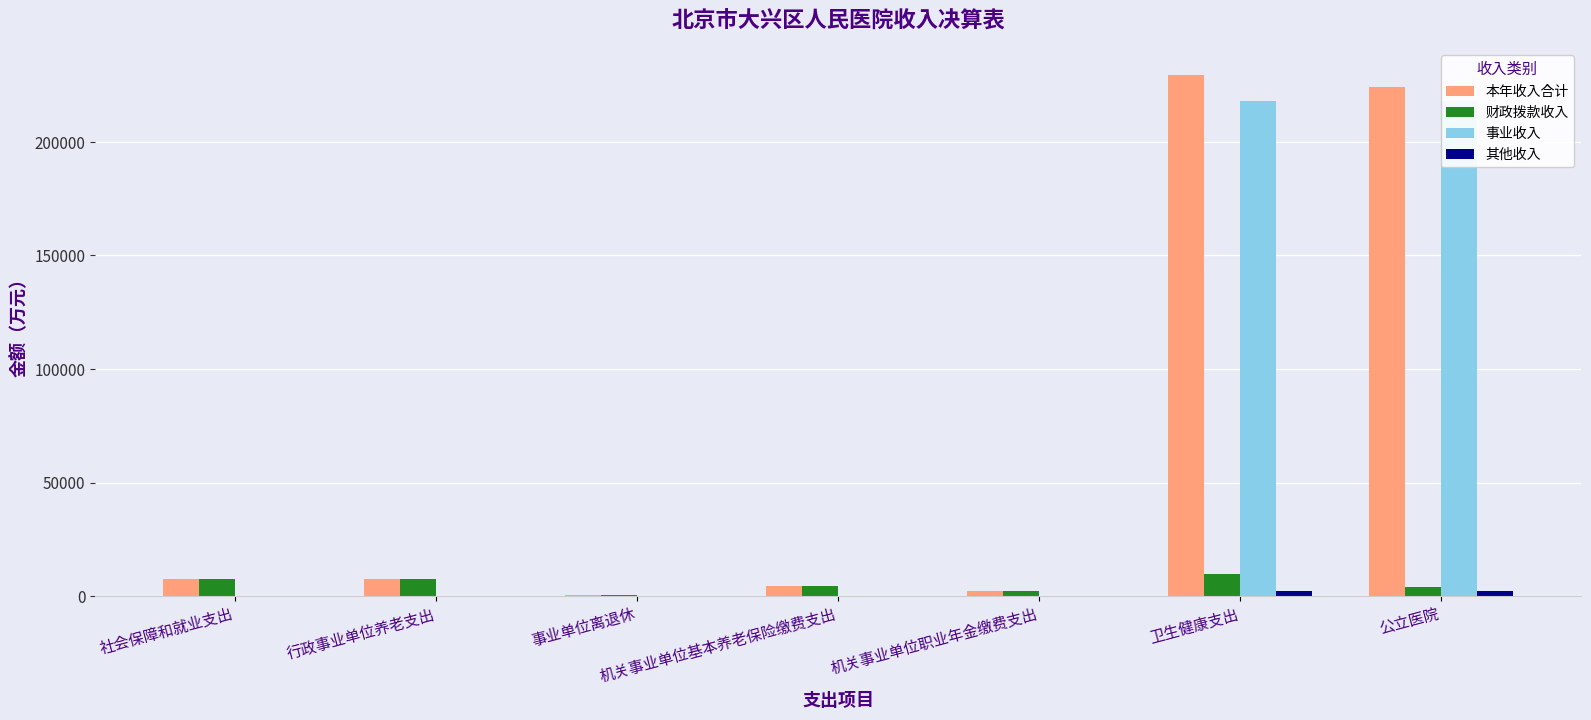

What is the maximum value for 本年收入合计?

229555.6